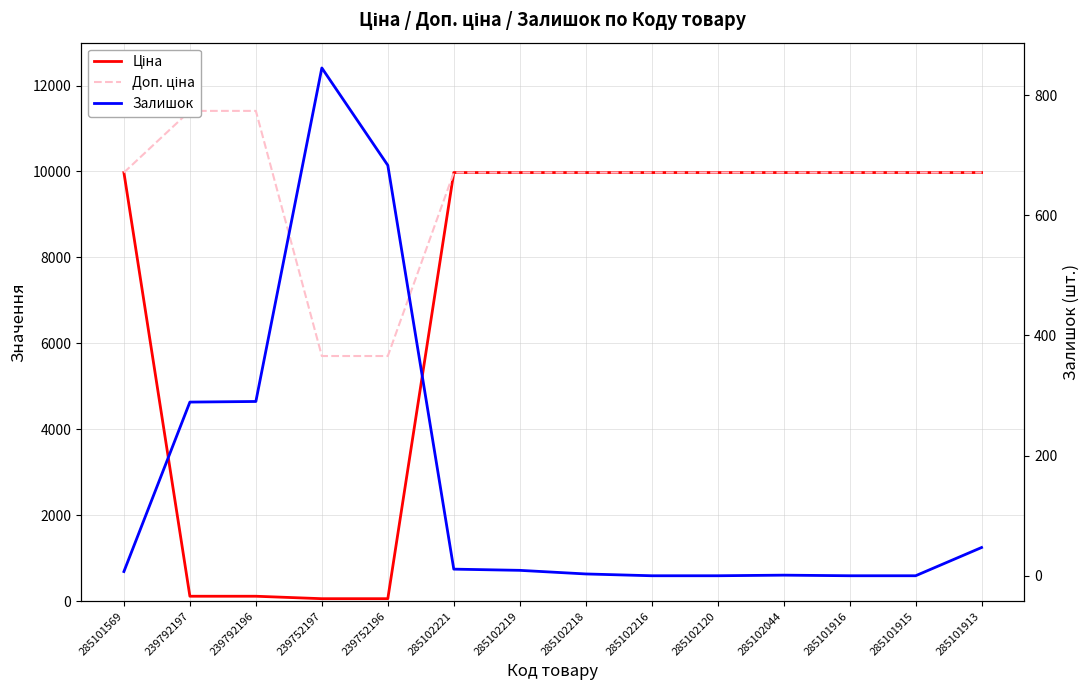

What is the difference between the highest and lowest values at 285101916?

9975.0